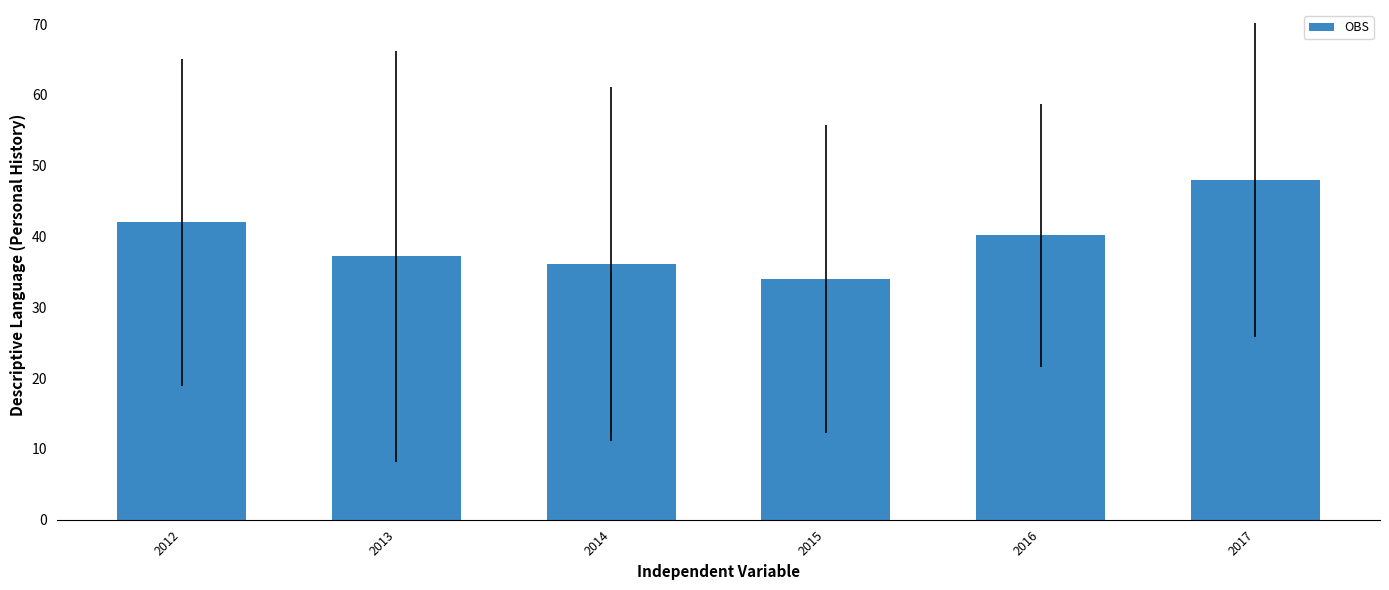

What is the maximum value shown in the chart?

48.0